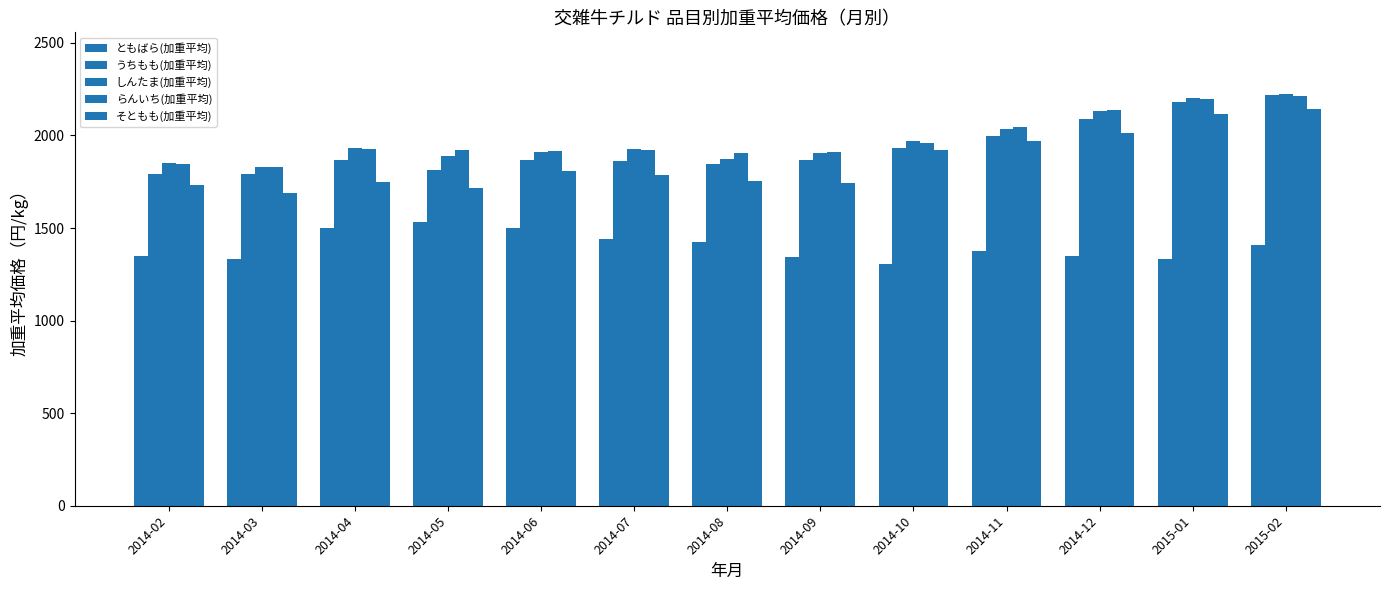

Are the bars grouped side by side (vs. stacked)?

Yes